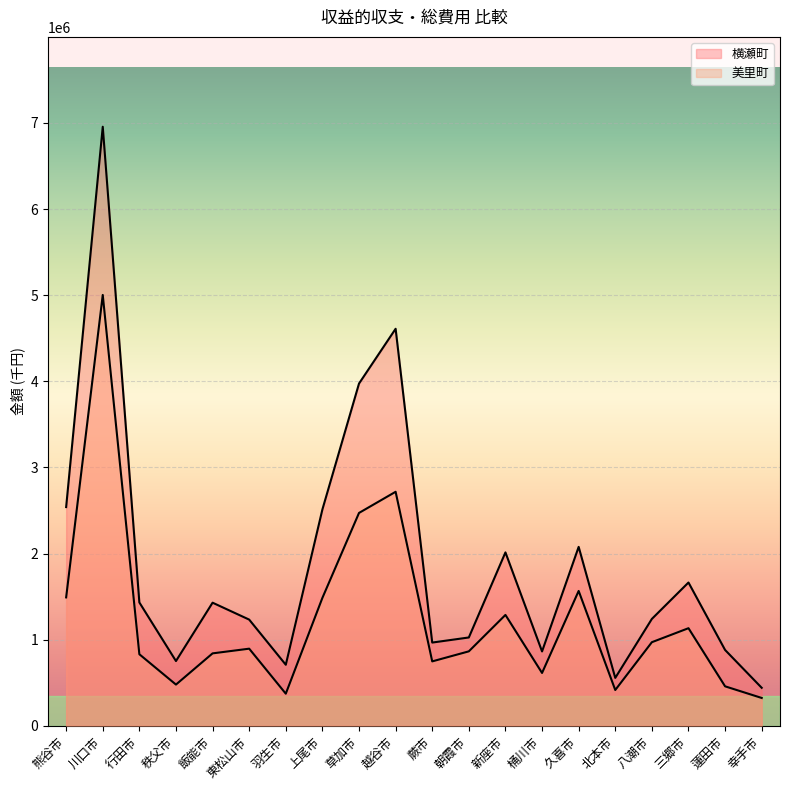

How many data points in 美里町 are less than 894806?

10